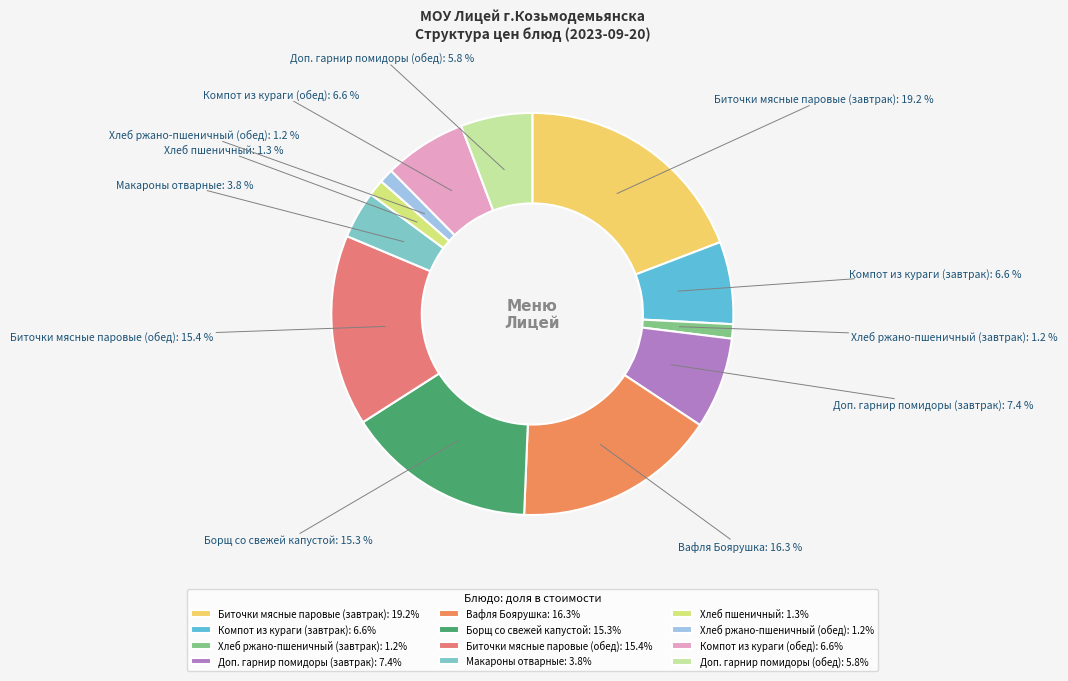

To the nearest percent, what is the difference between the Борщ со свежей капустой and Вафля Боярушка slice percentages?

1%